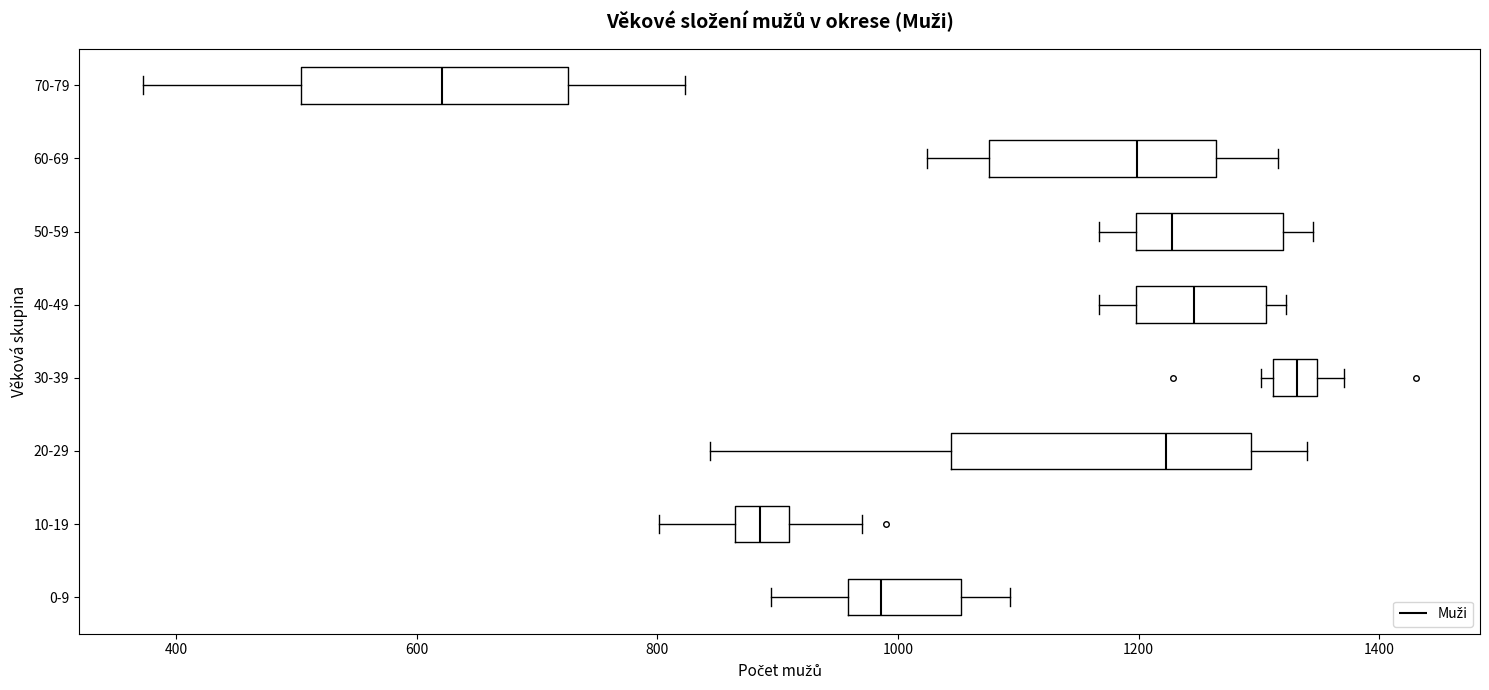

Where does the right whisker of the box for 60-69 end on the x-axis? The values are not printed on the chart, so give them approximately, as read against the axis.

1320